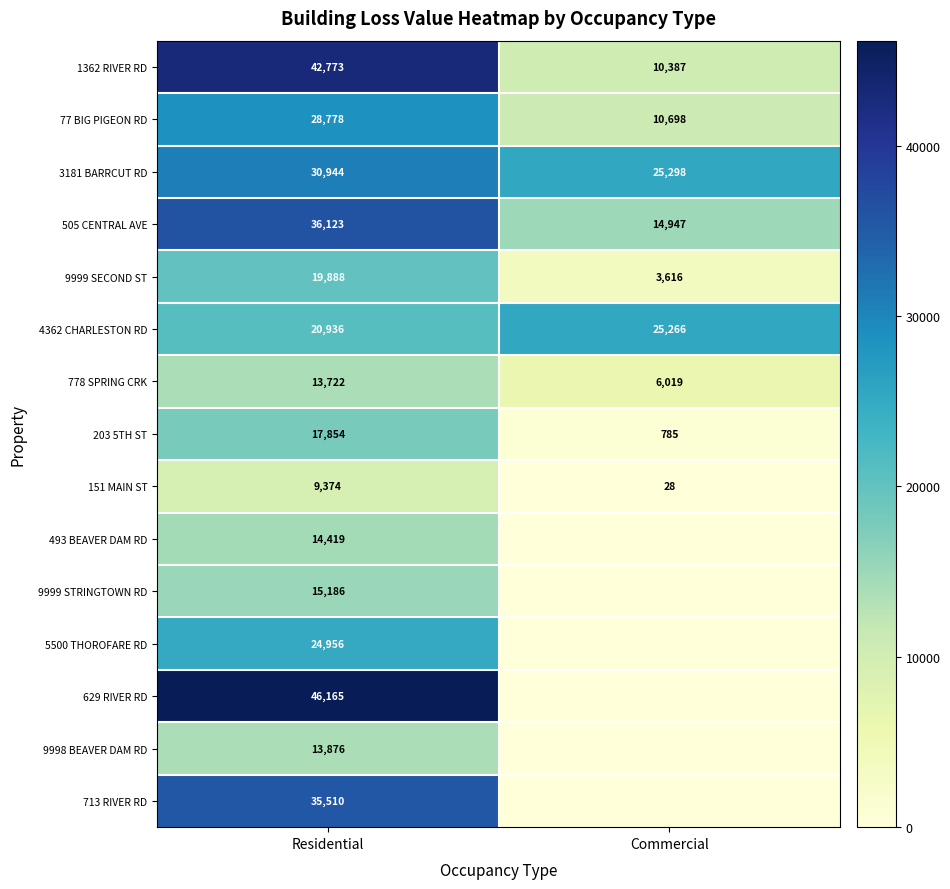

Is it true that 1362 RIVER RD equals 15202.9 at Commercial?

False